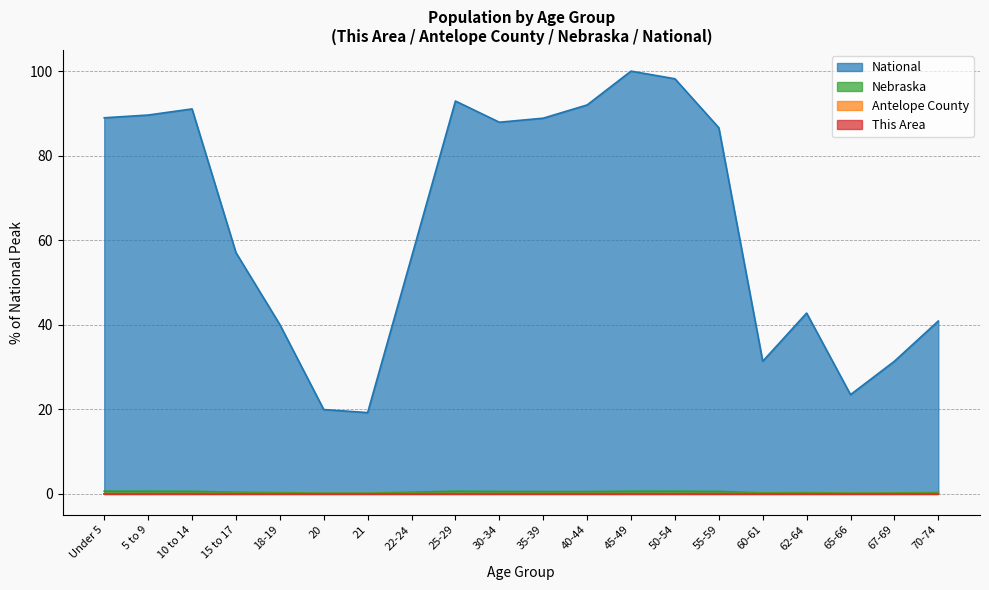

Is the value of This Area at 20 greater than the value of Antelope County at 10 to 14?

No